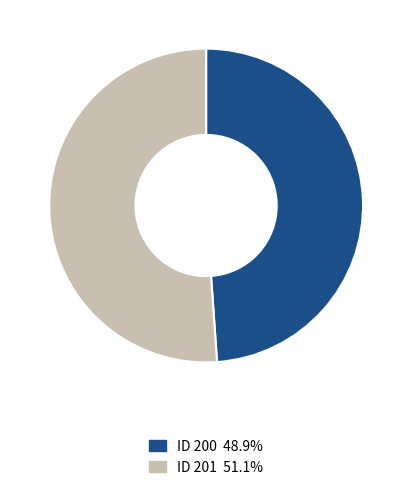

What is the ratio of the value at ID 200 48.9% to the value at ID 201 51.1%?

1.0